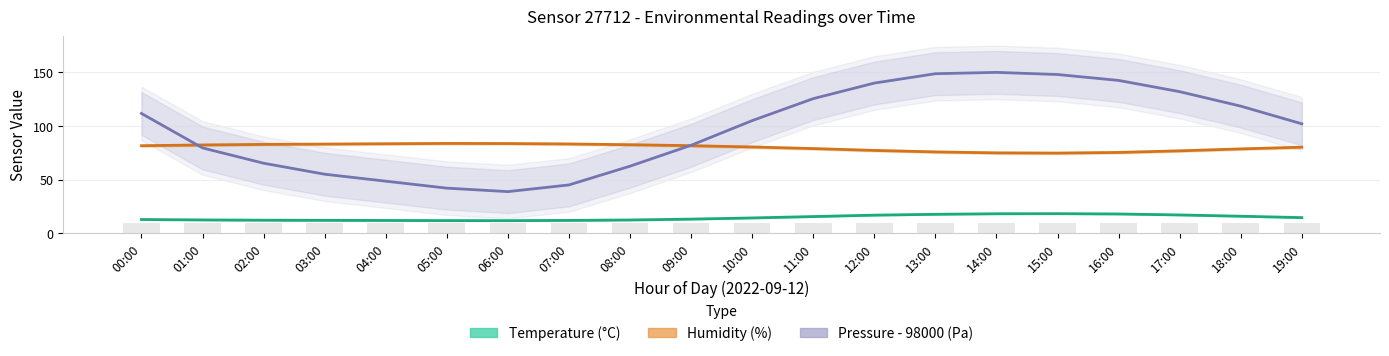

At which label does Pressure - 98000 (Pa) reach its minimum?

06:00